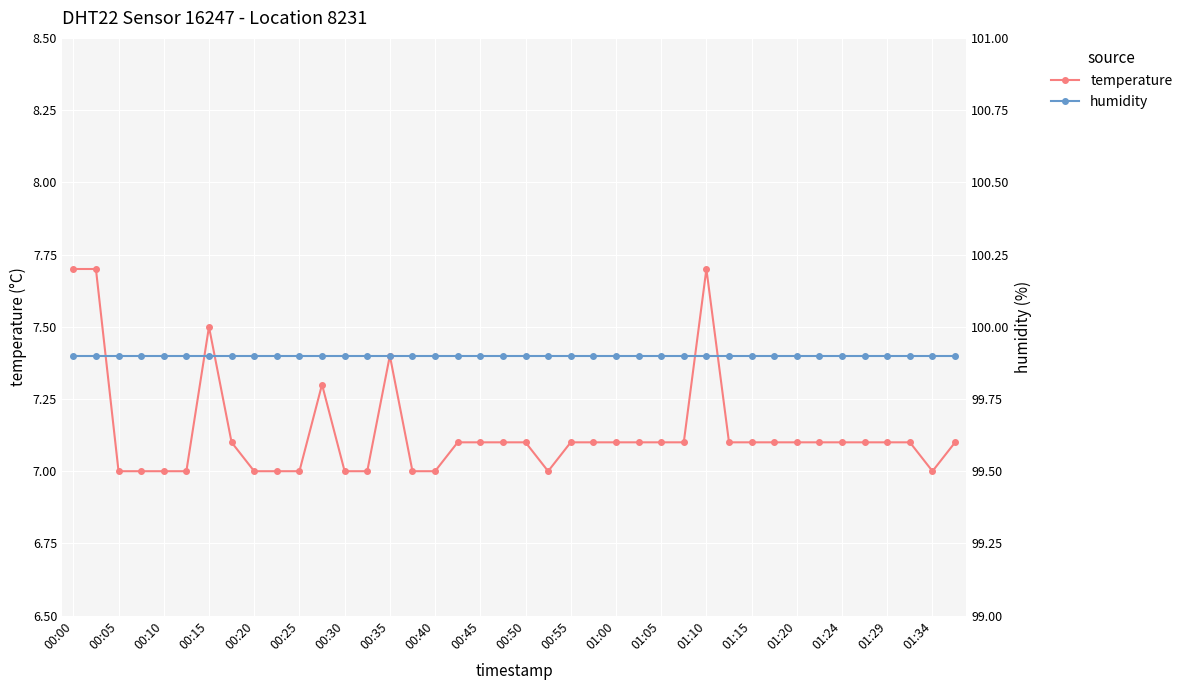

What value does the temperature series have at 39?

7.1